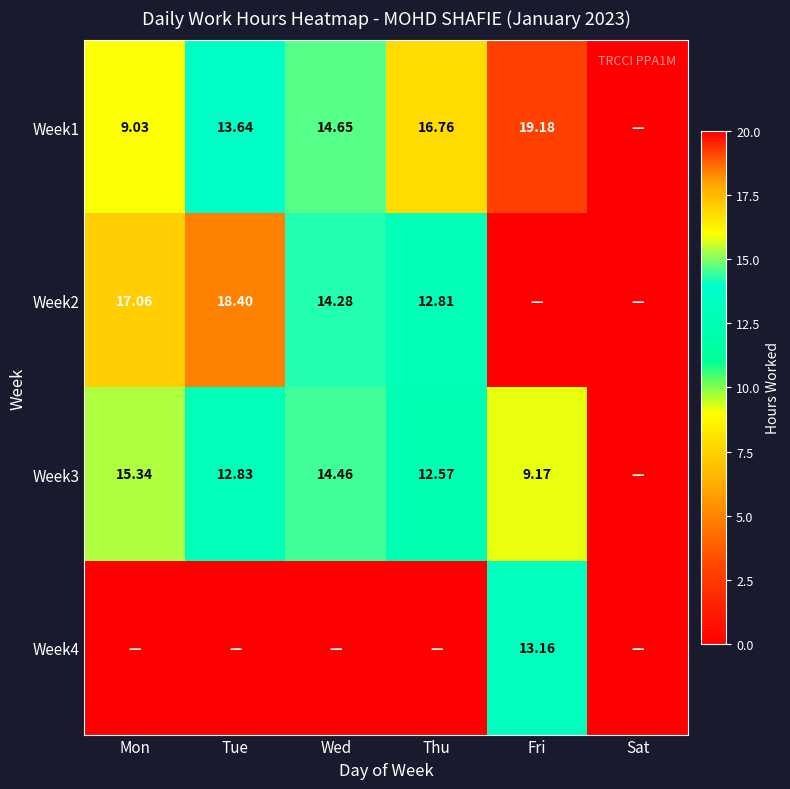

Is the value of Week2 at Mon greater than the value of Week3 at Thu?

Yes